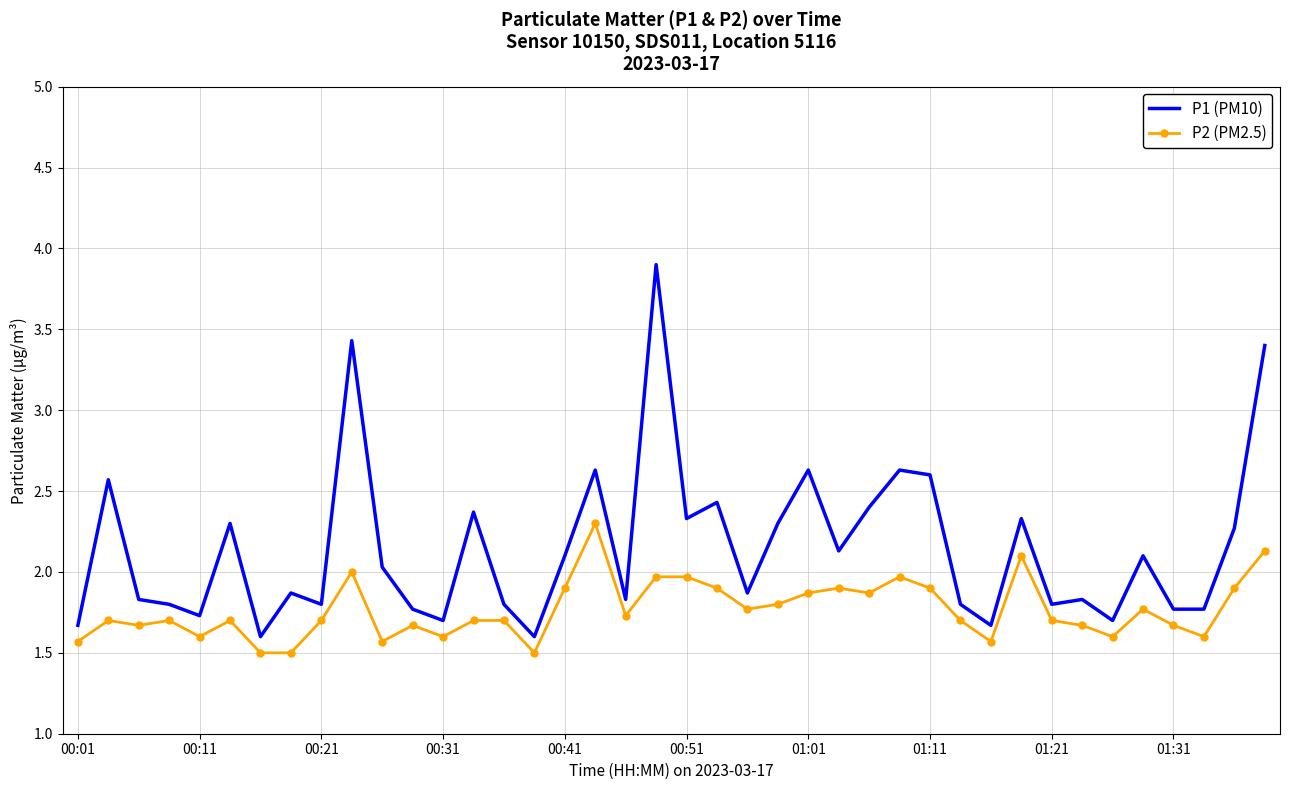

What is the smallest value displayed?

1.5